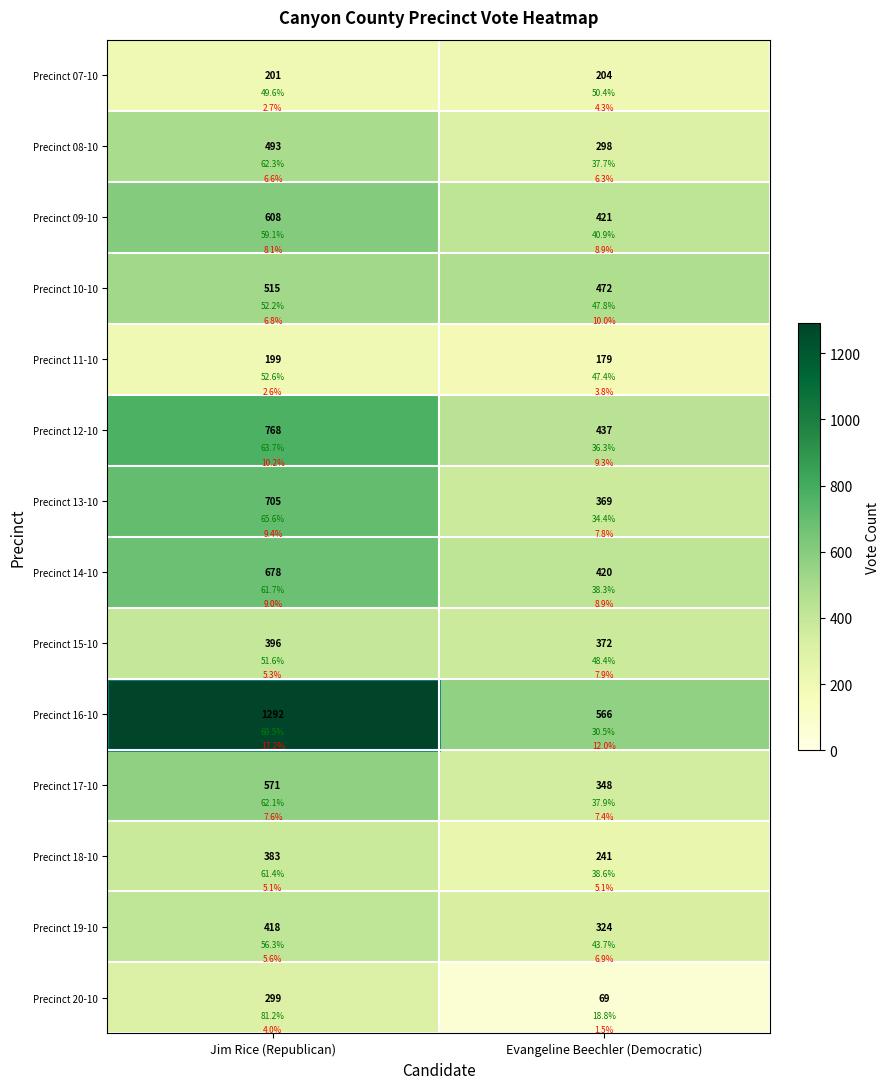

What is the difference between the Precinct 20-10 values at Jim Rice (Republican) and Evangeline Beechler (Democratic)?

230